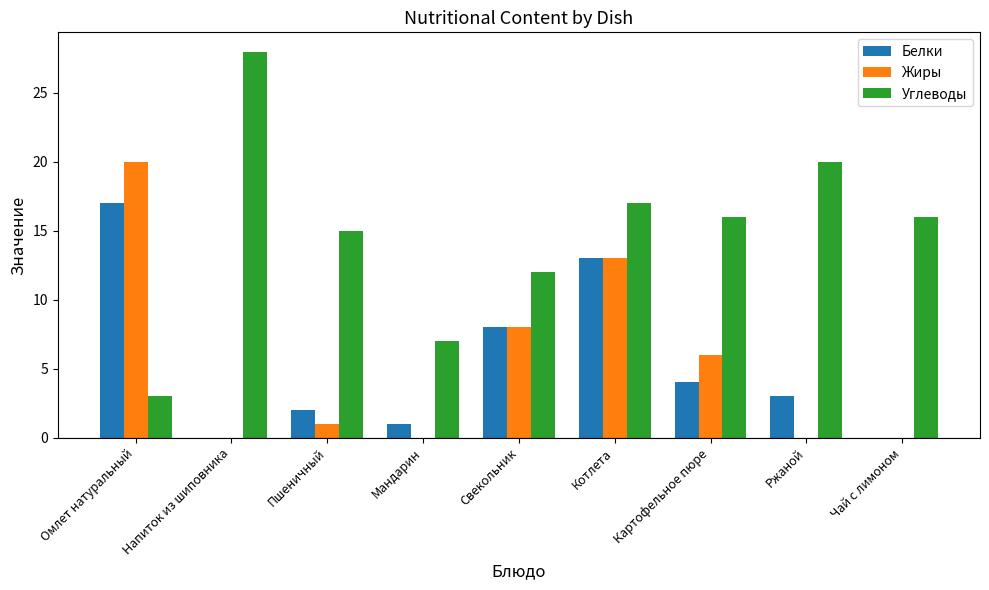

Between Пшеничный and Ржаной, which series saw the biggest shift?

Углеводы